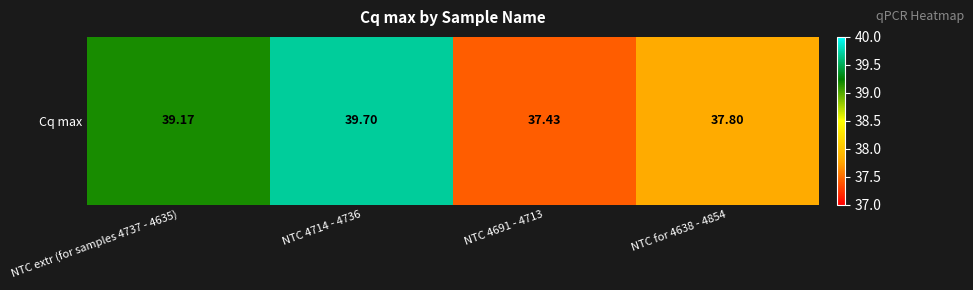

What is the sum of all values?

154.1